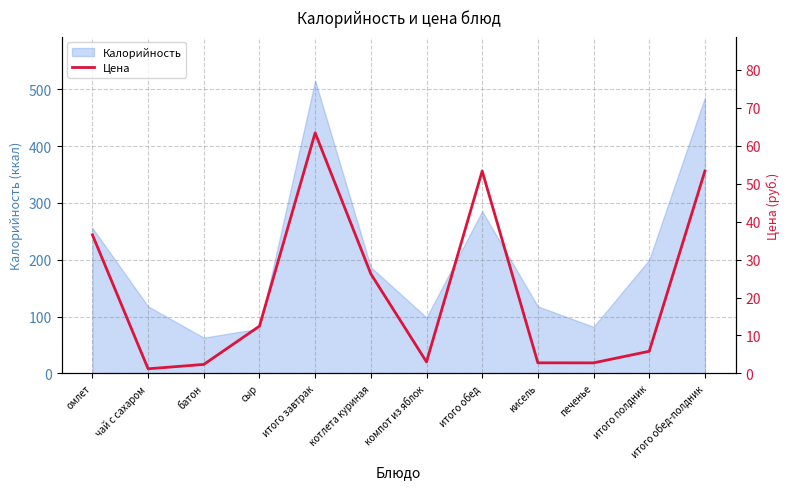

The value of Калорийность at компот из яблок is 98.6. True or false?

True